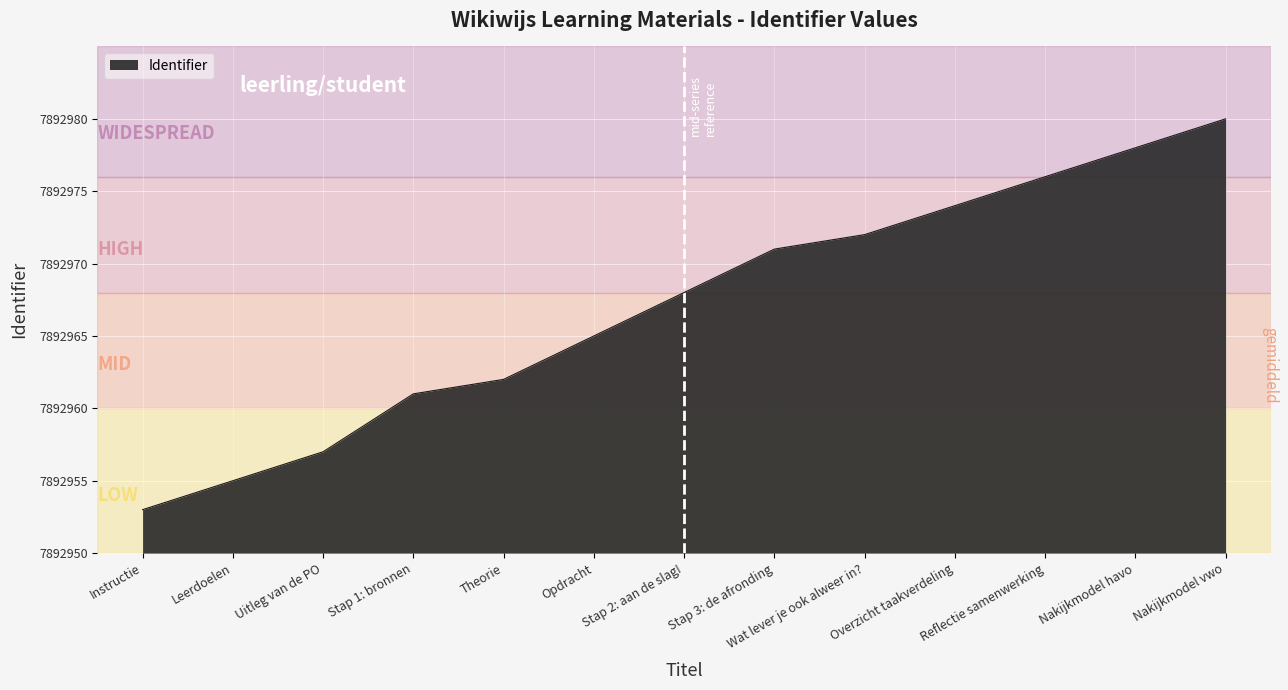

What position from the right is Stap 3: de afronding?

6